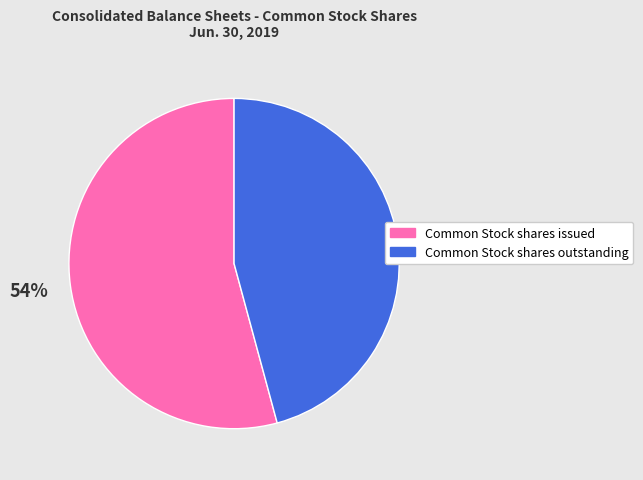

Between Common Stock shares issued and Common Stock shares outstanding, which is larger?

Common Stock shares issued